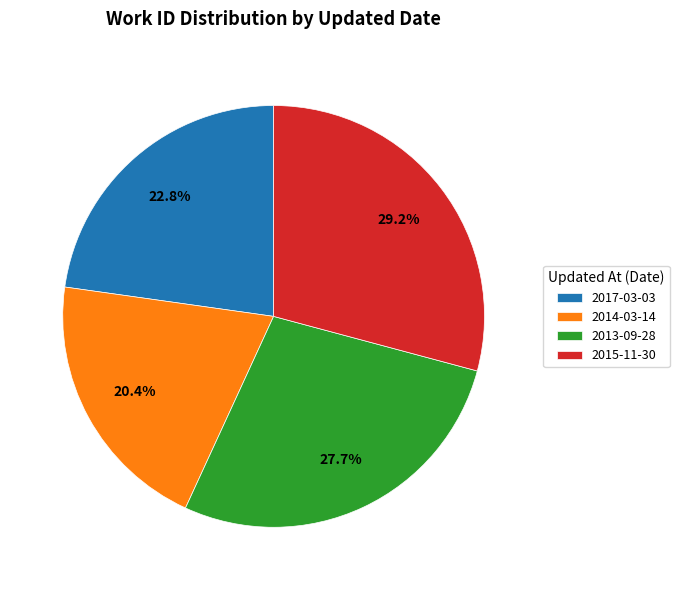

To the nearest percent, what portion does 2014-03-14 represent?

20%